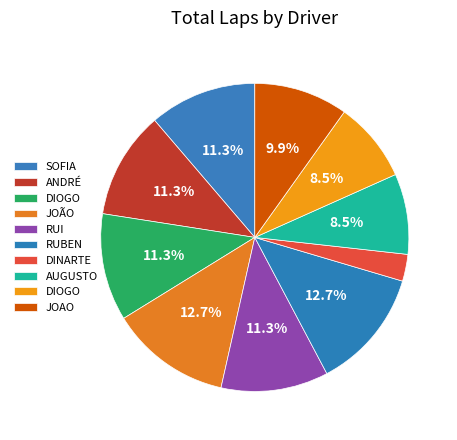

How many slices are in this pie chart?

10